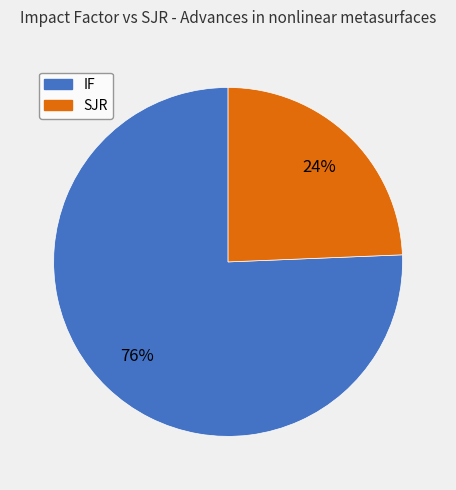

Is the sum of IF and SJR greater than half?

Yes